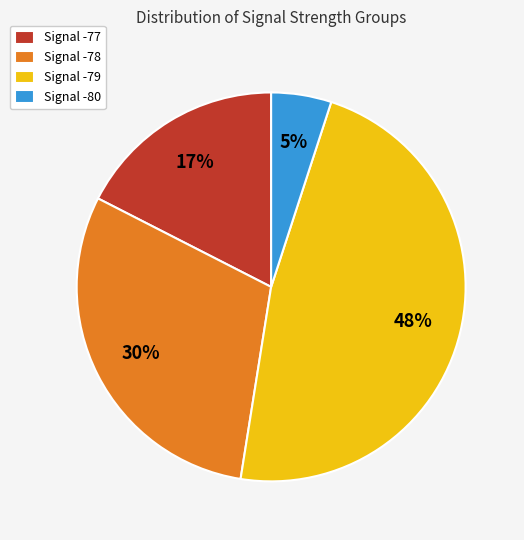

Between Signal -80 and Signal -77, which is larger?

Signal -77